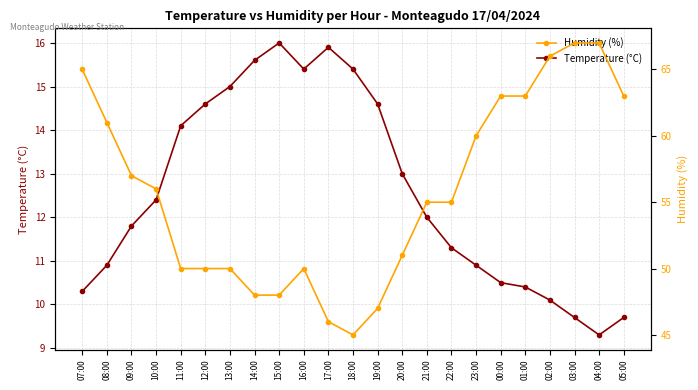

The value of Humidity (%) at 12:00 is 50.0. True or false?

True